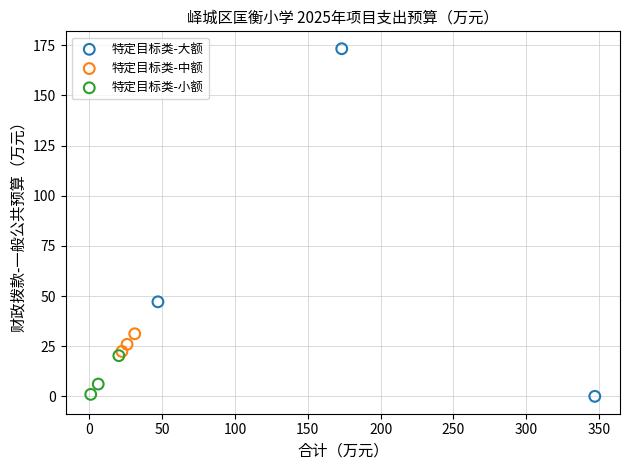

What are all the series names shown in the legend?

特定目标类-大额, 特定目标类-中额, 特定目标类-小额